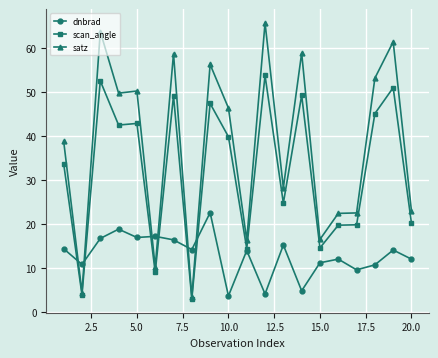

What is the value of the scan_angle point at the 16th from the left?

19.7